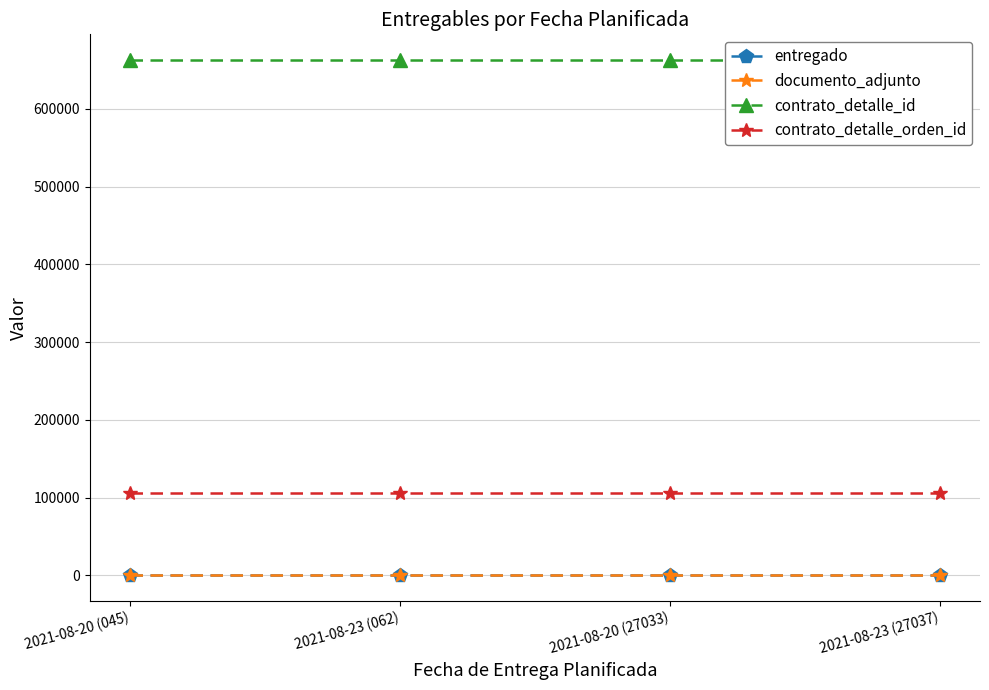

What is the label of the 1st point from the right?

2021-08-23 (27037)